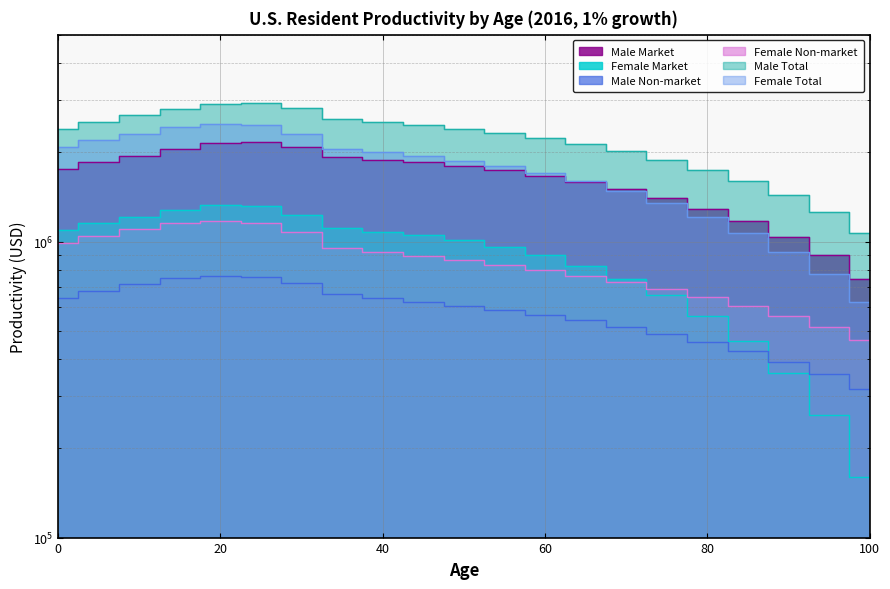

How many lines are shown in the chart?

6